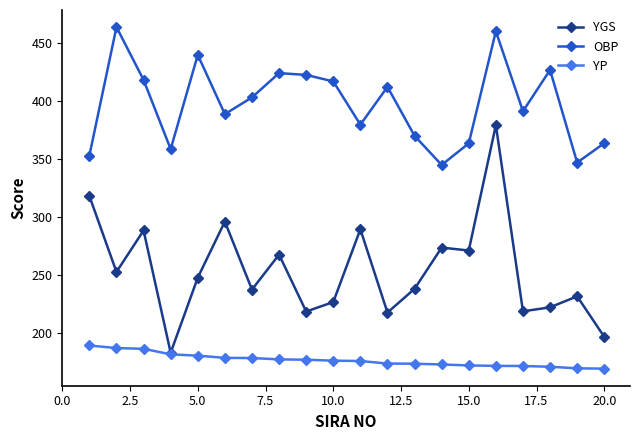

What are all the series names shown in the legend?

YGS, OBP, YP